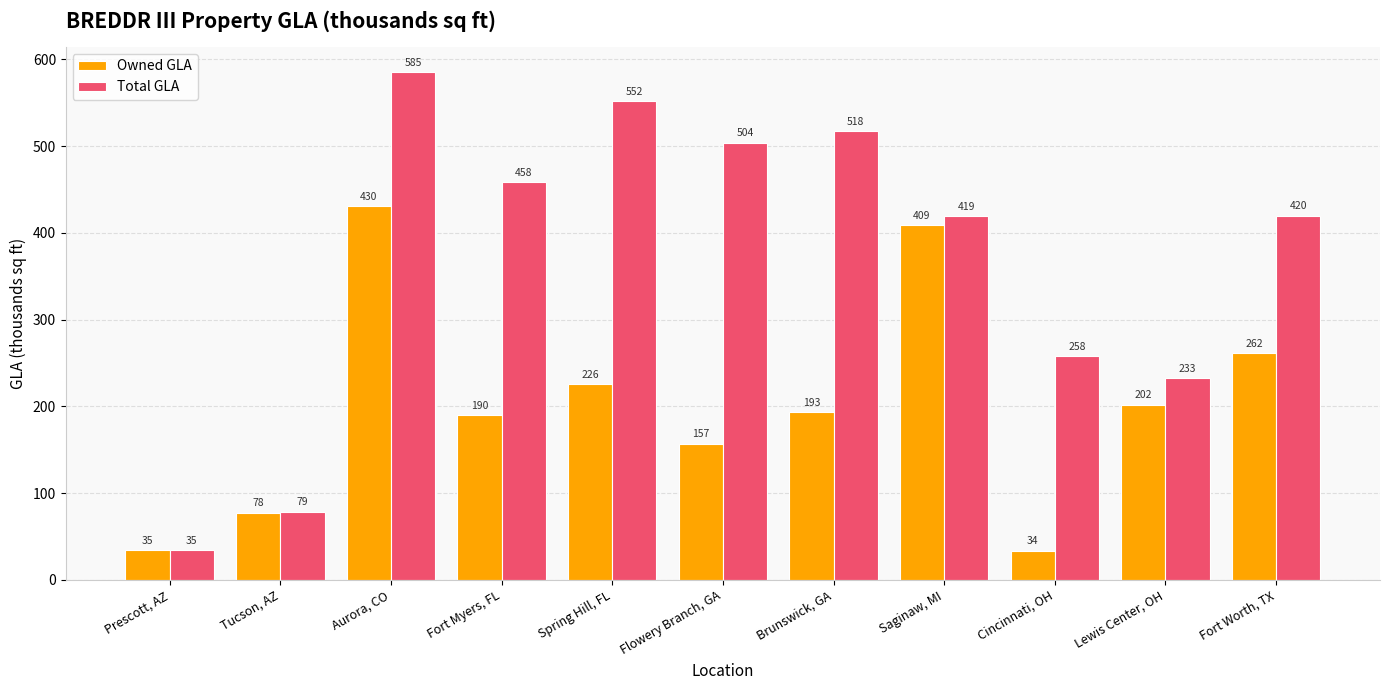

Which series changed the most between Prescott, AZ and Brunswick, GA?

Total GLA